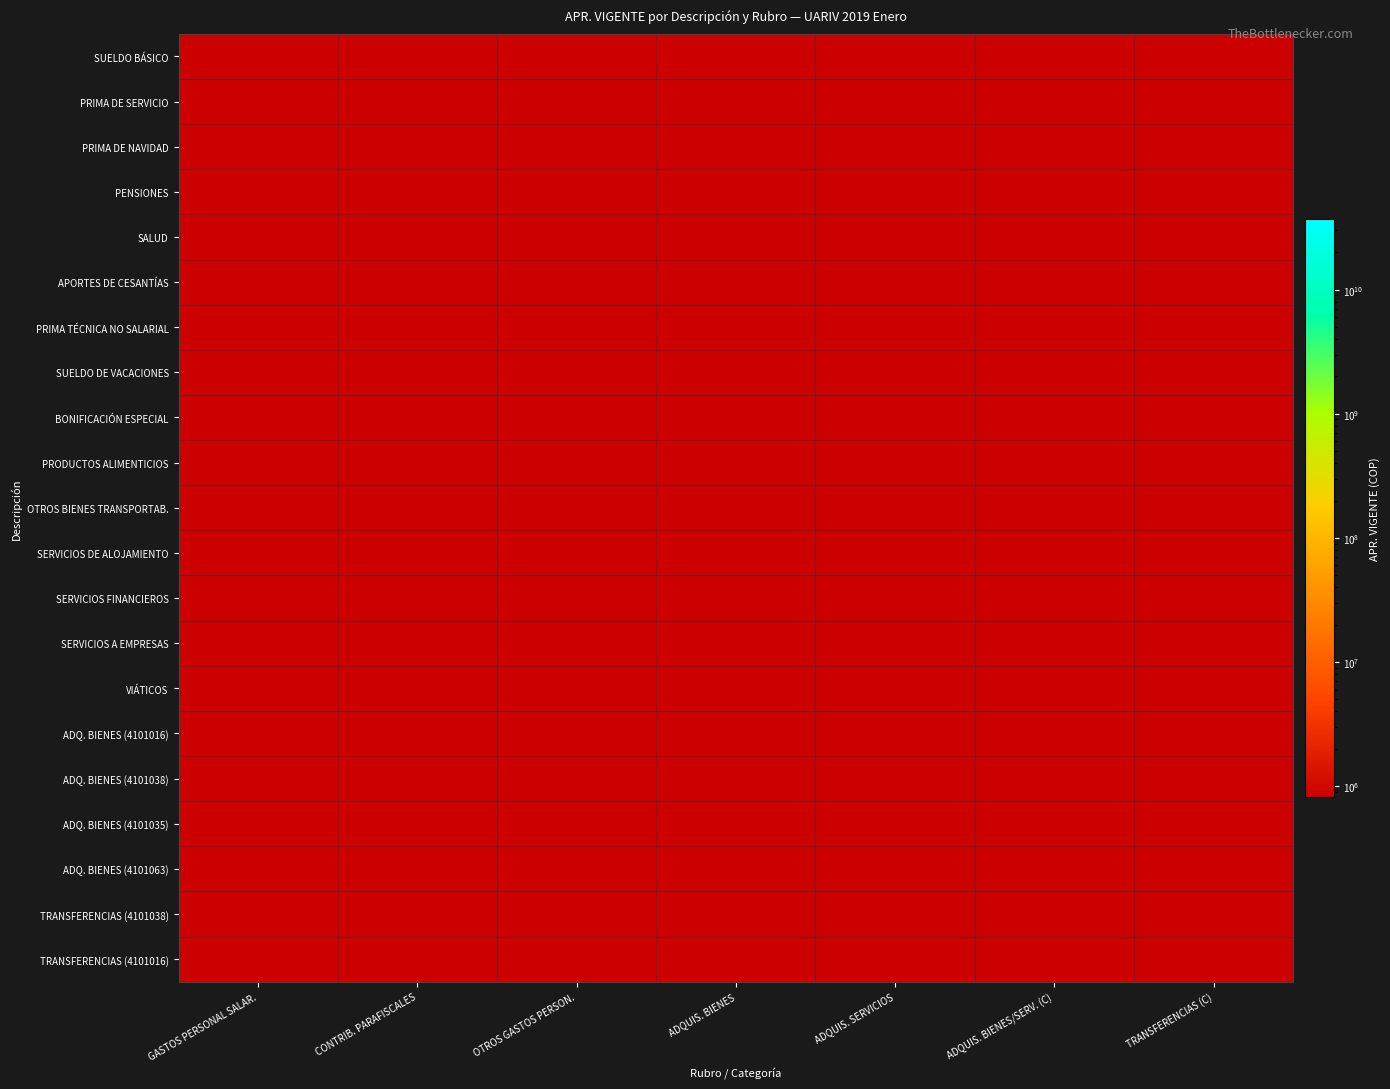

Which category has the lowest value across all series?

ADQUIS. BIENES